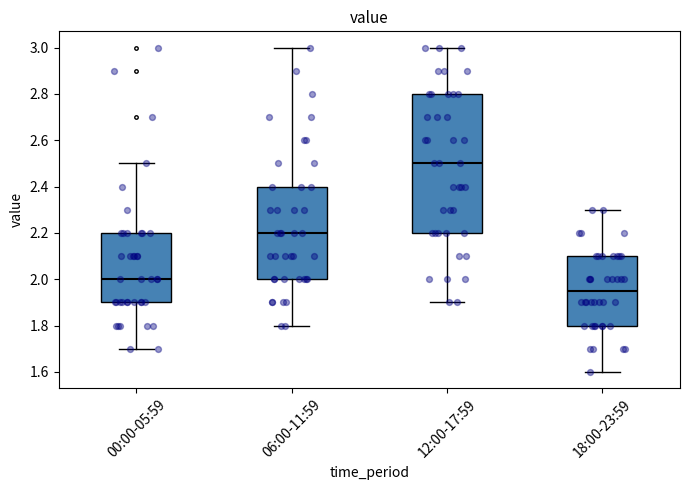

Reading left to right, read every box against the y-axis: the position of its median line, the range the box covers, and the ends of its whiskers. The values are not printed on the chart, so give them approximately, as read against the axis.

00:00-05:59: median 2.00, box 1.90 to 2.20, whiskers 1.70 to 2.50
06:00-11:59: median 2.20, box 2.00 to 2.40, whiskers 1.80 to 3.00
12:00-17:59: median 2.50, box 2.20 to 2.80, whiskers 1.90 to 3.00
18:00-23:59: median 1.96, box 1.80 to 2.10, whiskers 1.60 to 2.30